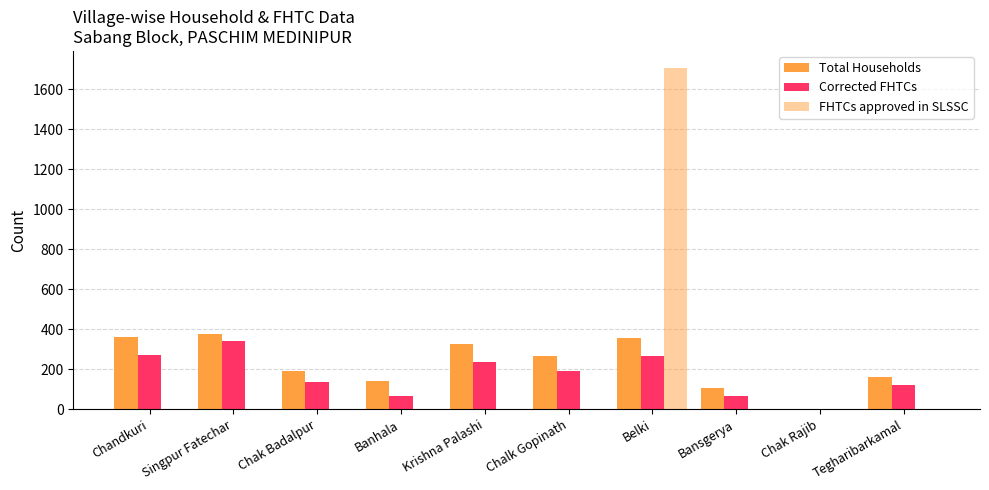

What is the label of the 9th bar from the left?

Chak Rajib